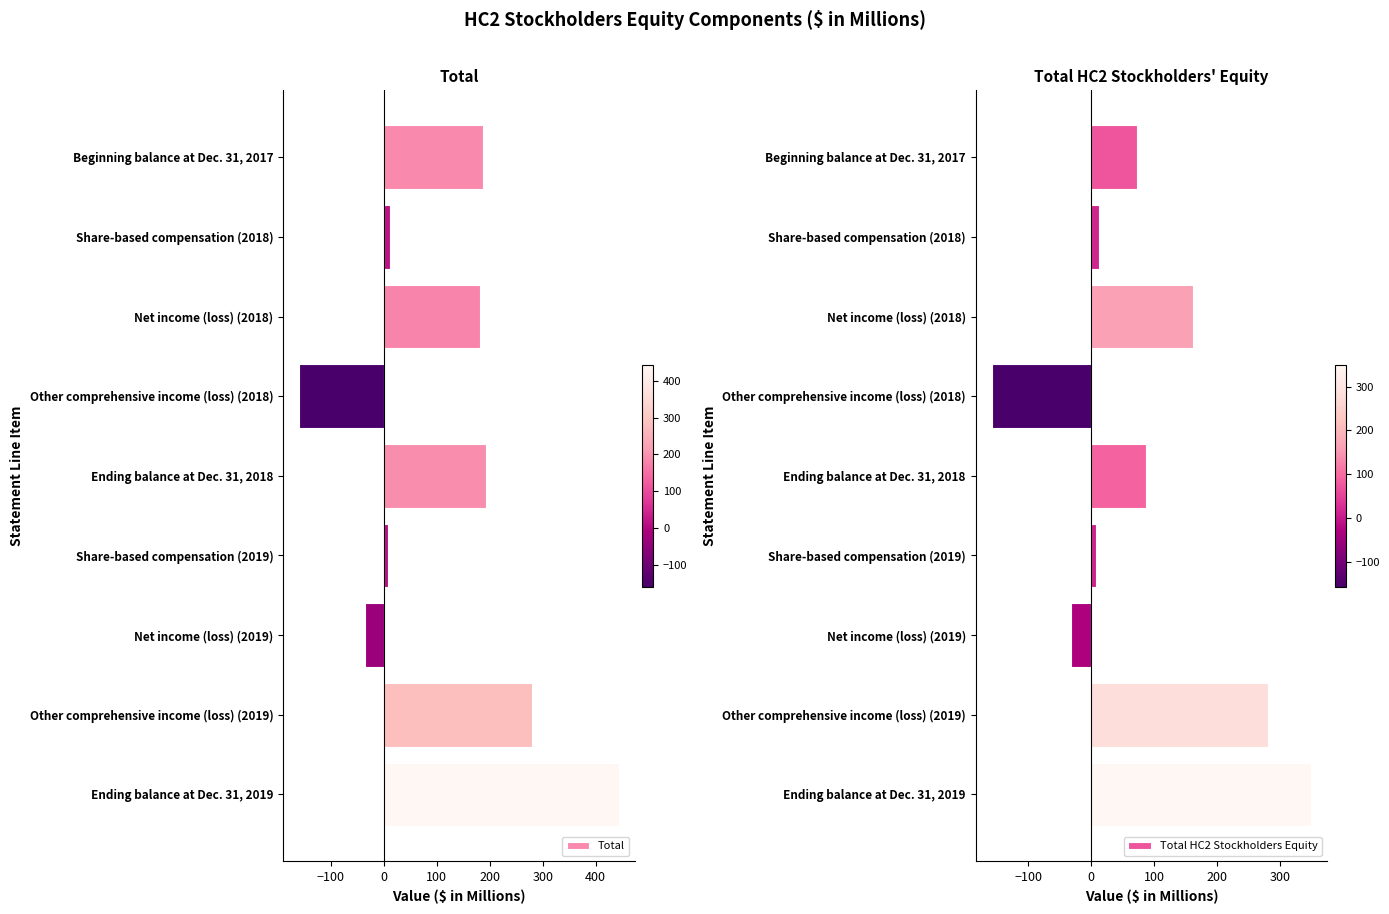

Are the bars horizontal?

Yes